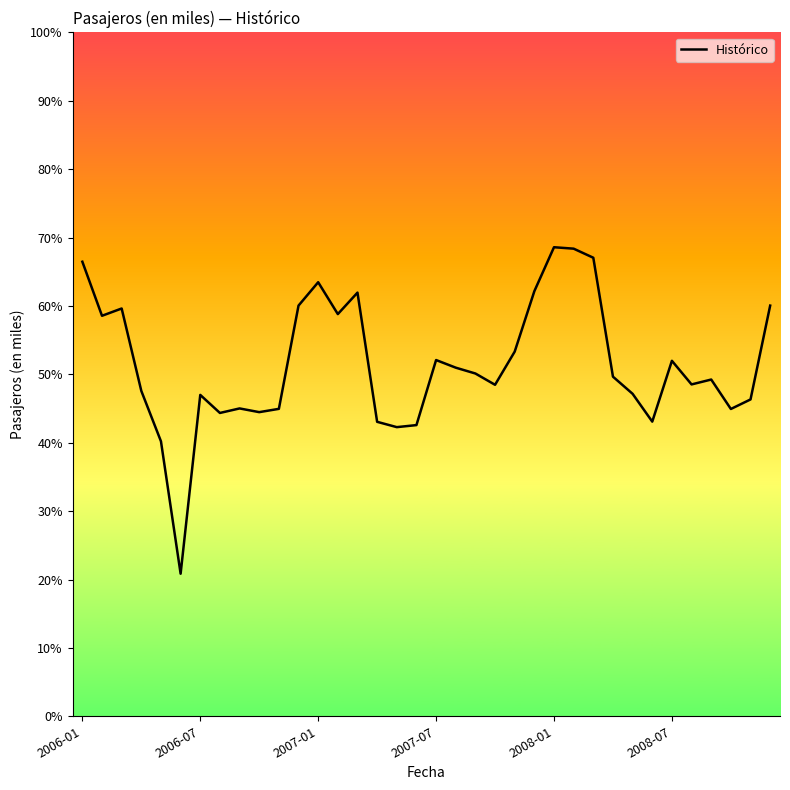

Count the number of data series in this chart.

1